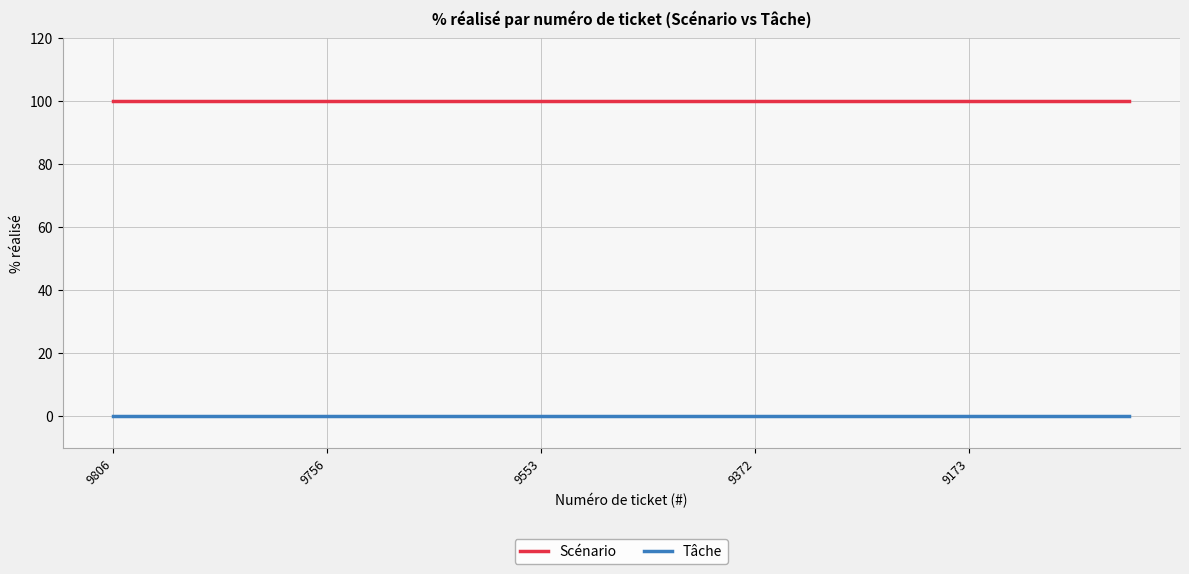

What is the average value of the Scénario series?

100